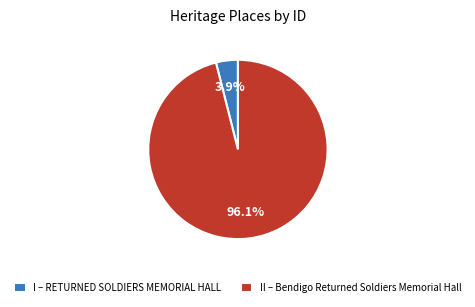

What is the largest slice in the pie chart?

II – Bendigo Returned Soldiers Memorial Hall